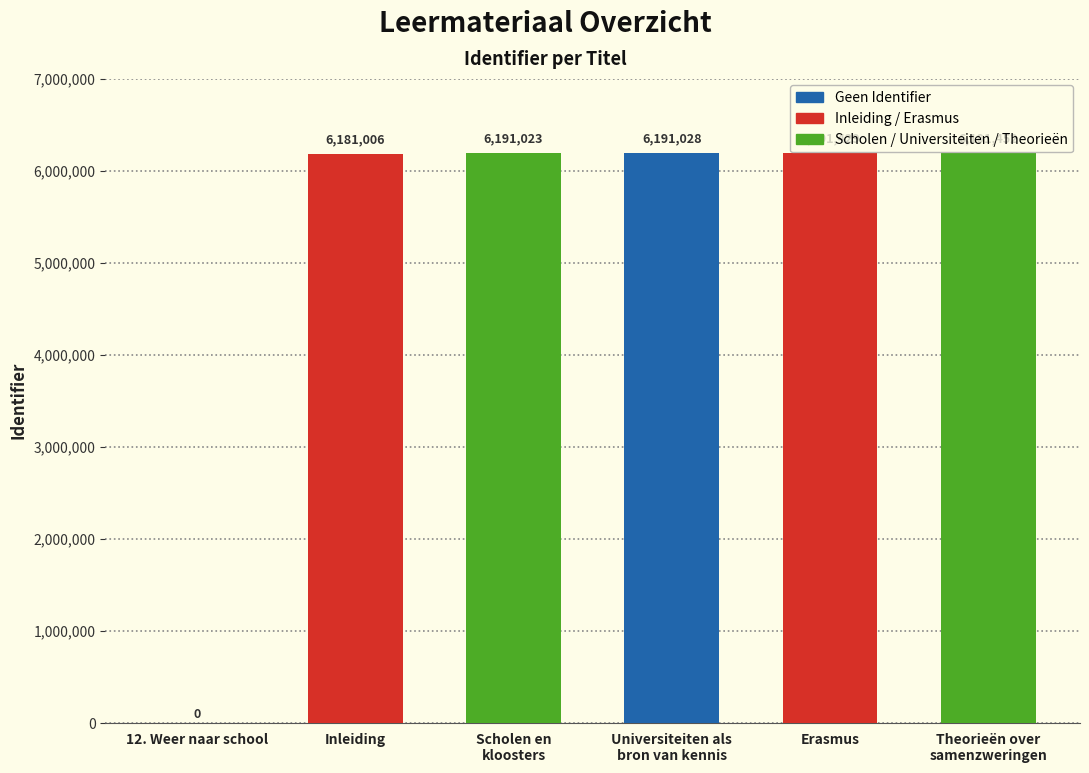

At which label is the value closest to 3095726?

Inleiding